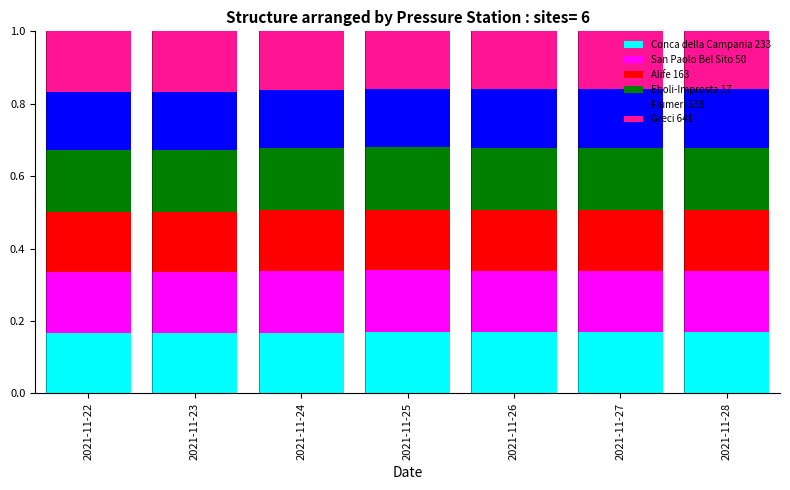

What is the sum of all Conca della Campania 233 values?

1.2